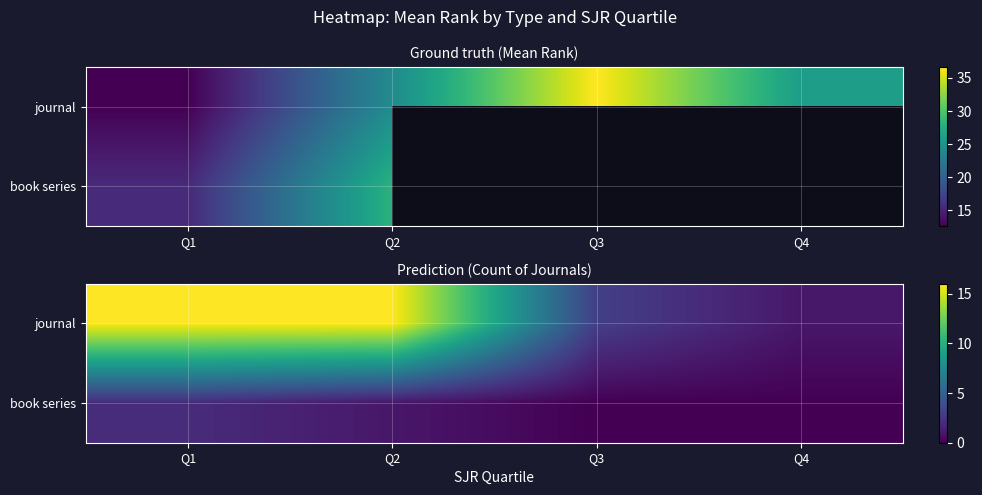

At which category is the sum across all series the highest?

Q1